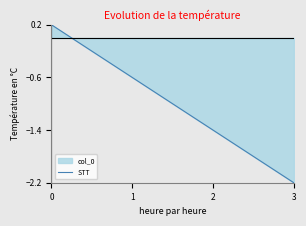

At which label does STT reach its minimum?

3